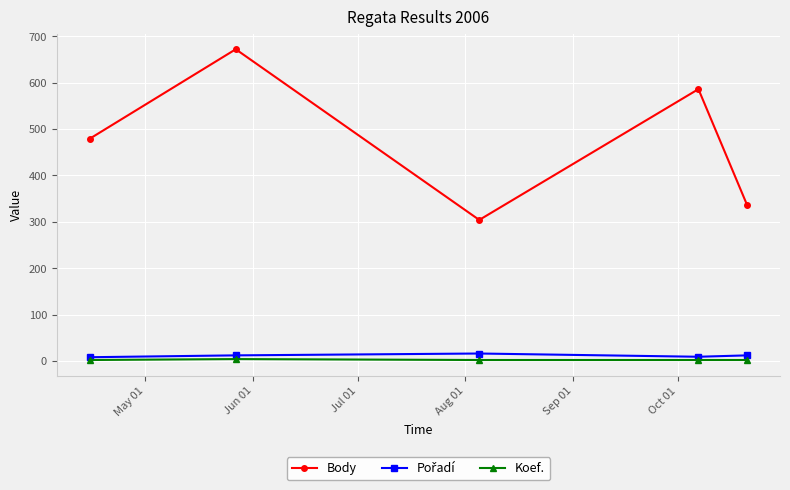

Which series has the largest total across all categories?

Body